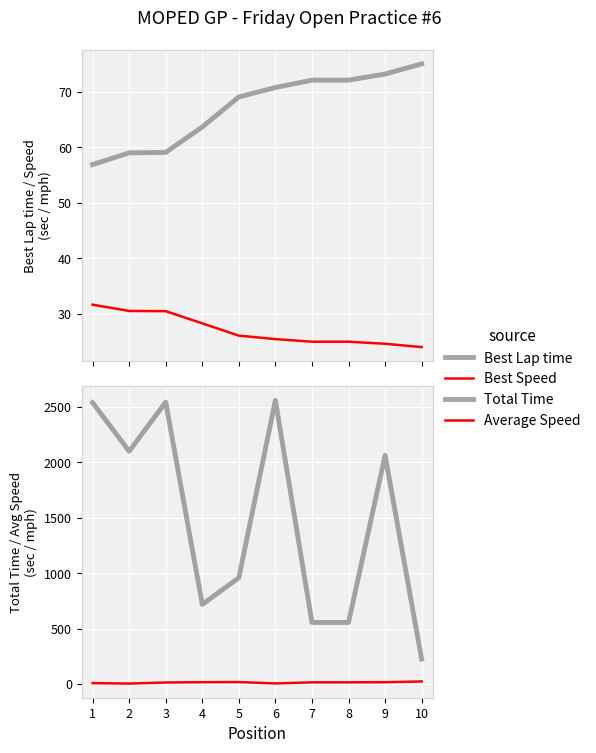

True or false: Best Lap time and Average Speed cross at least once.

False